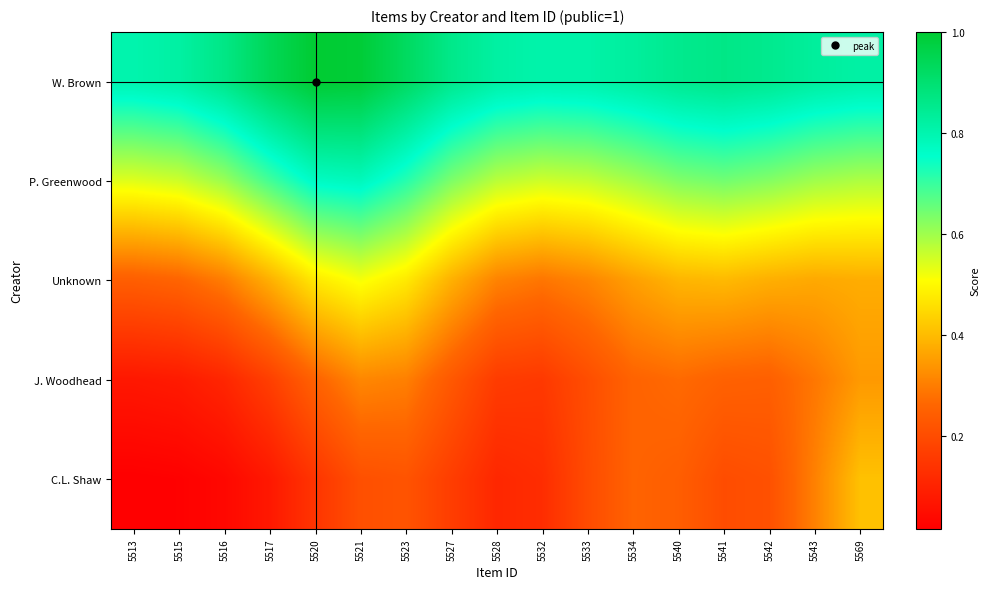

At which category is the sum across all series the highest?

5521